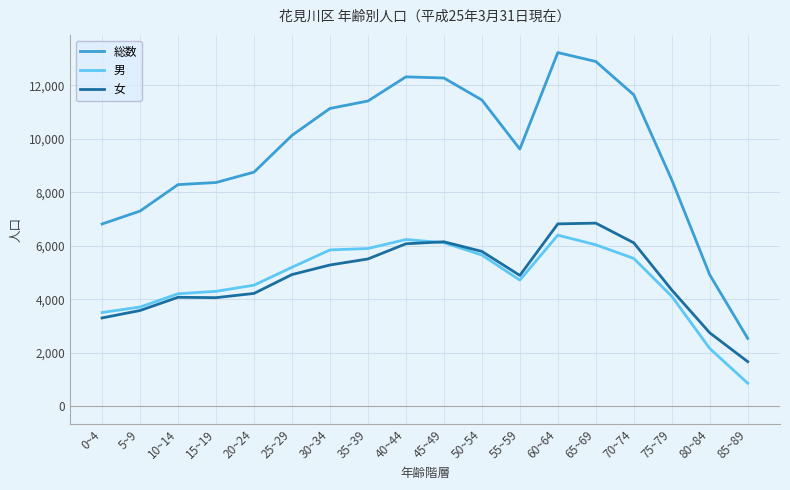

Between 10~14 and 60~64, which series saw the biggest shift?

総数